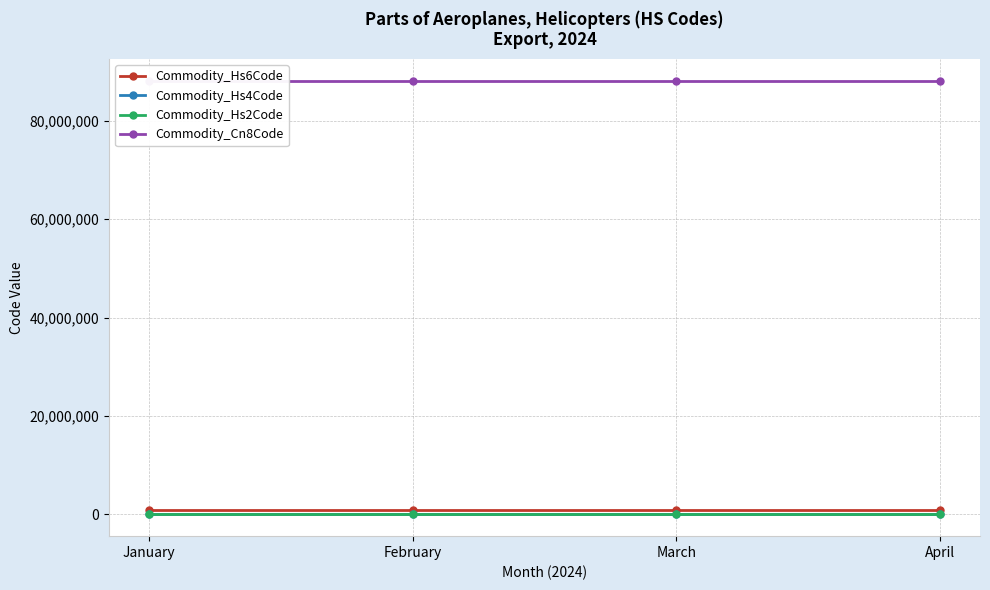

True or false: Commodity_Hs6Code has a value of 1172183 at January.

False